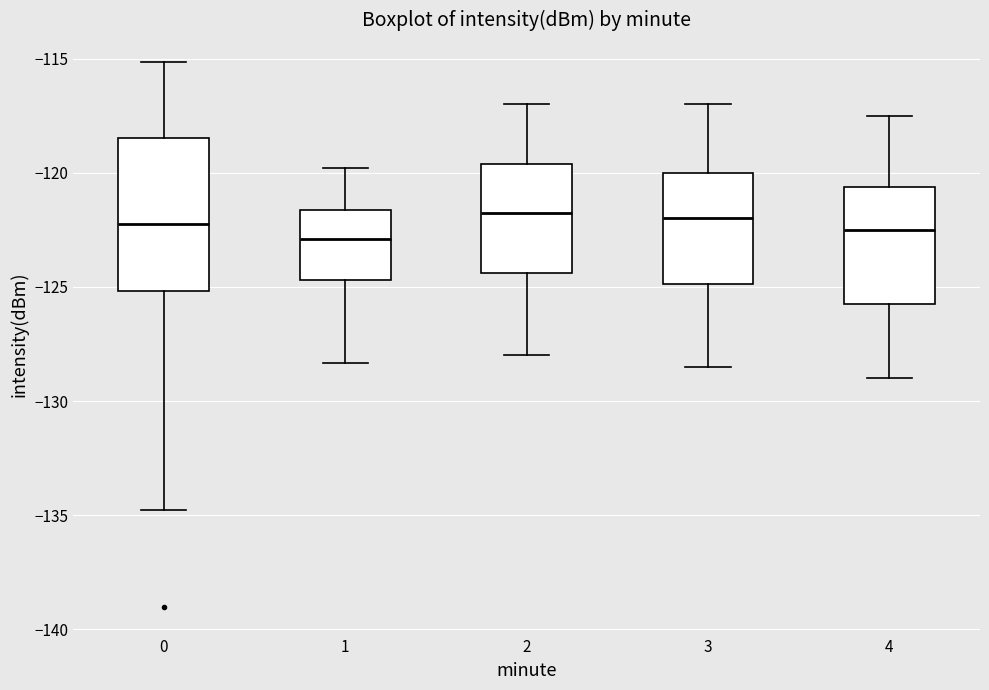

Reading left to right, transcribe this box plot: for each box, give where its median line is, the range the box spans, and where its two whiskers end, as read against the y-axis. The values are not printed on the chart, so give them approximately, as read against the axis.

0: median -122.0, box -125.0 to -118.5, whiskers -135.0 to -115.0
1: median -123.0, box -124.5 to -121.5, whiskers -128.5 to -120.0
2: median -121.5, box -124.5 to -119.5, whiskers -128.0 to -117.0
3: median -122.0, box -125.0 to -120.0, whiskers -128.5 to -117.0
4: median -122.5, box -125.5 to -120.5, whiskers -129.0 to -117.5